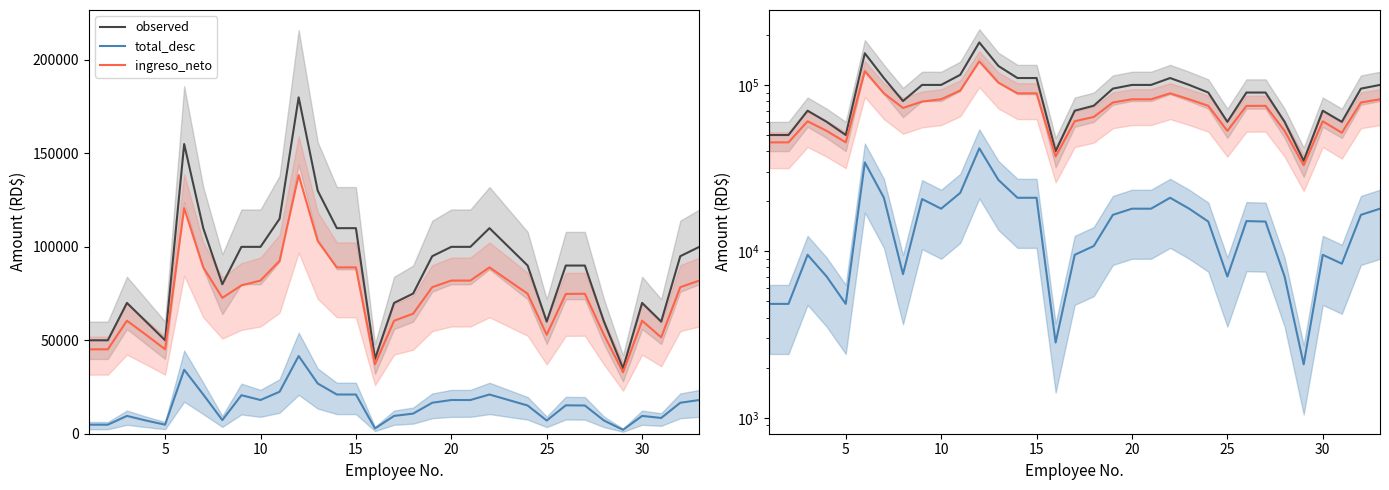

What is the difference between the second highest and second lowest values in the ingreso_neto series?

83603.4